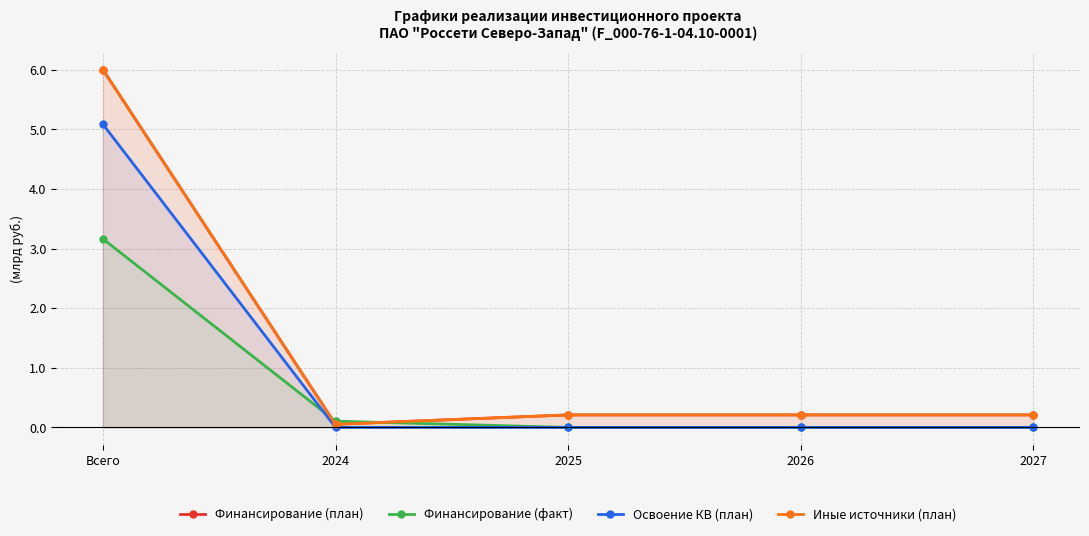

Which series has the largest total across all categories?

Финансирование (план)